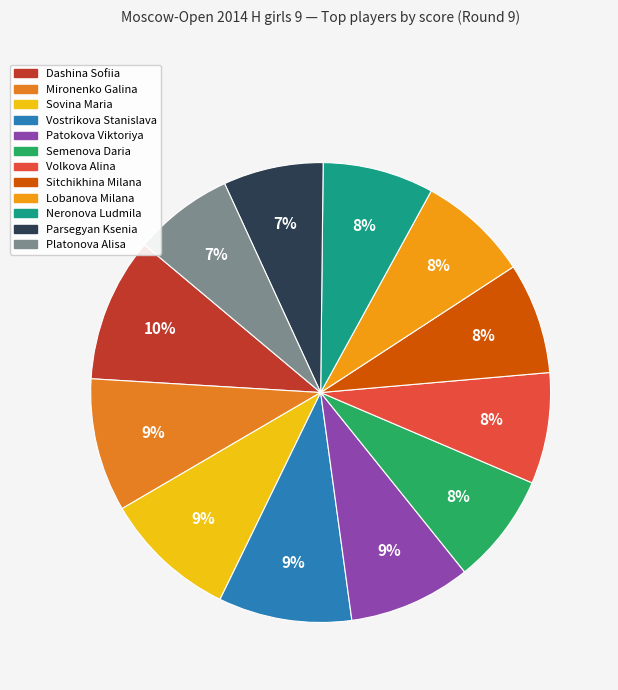

To the nearest percent, what percentage of the pie is Mironenko Galina?

9%